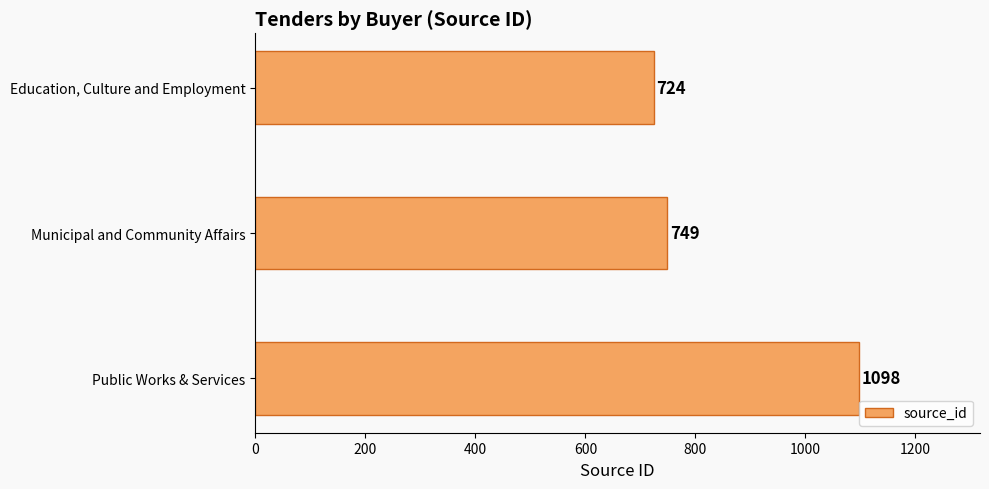

Rank the categories by value from highest to lowest.

Public Works & Services, Municipal and Community Affairs, Education, Culture and Employment